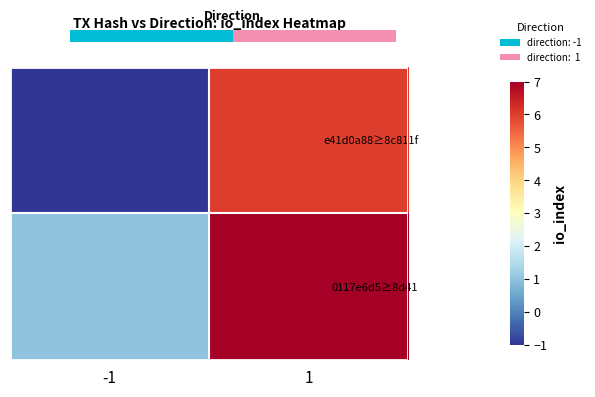

Reading left to right, list all the values displayed in this chart.

e41d0a88≥8c811f: -1=-1	1=6
0117e6d5≥8d41: -1=1	1=7